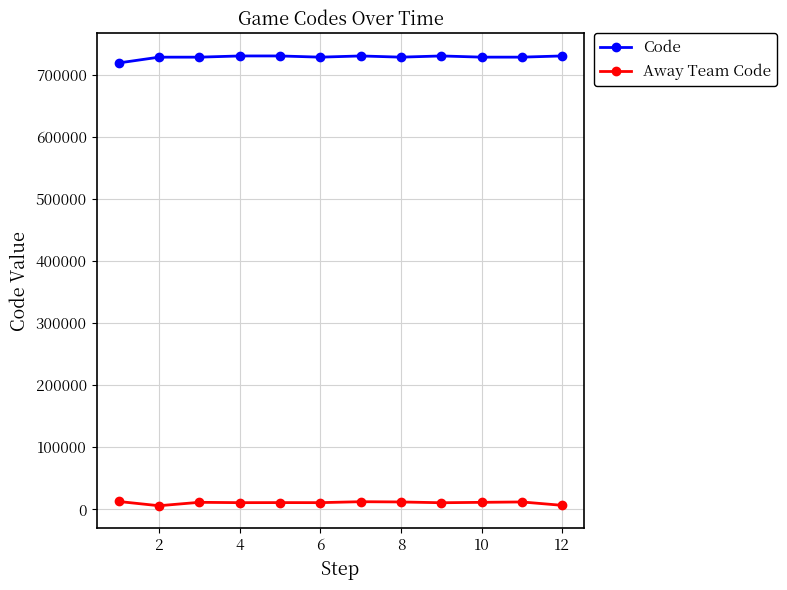

What is the average value of the Code series?

728020